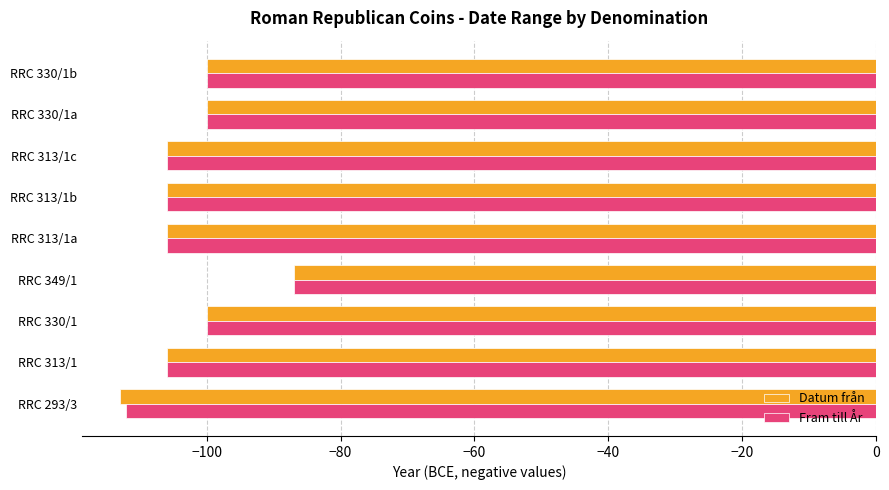

What is the difference between the maximum and second lowest values in the Datum från series?

19